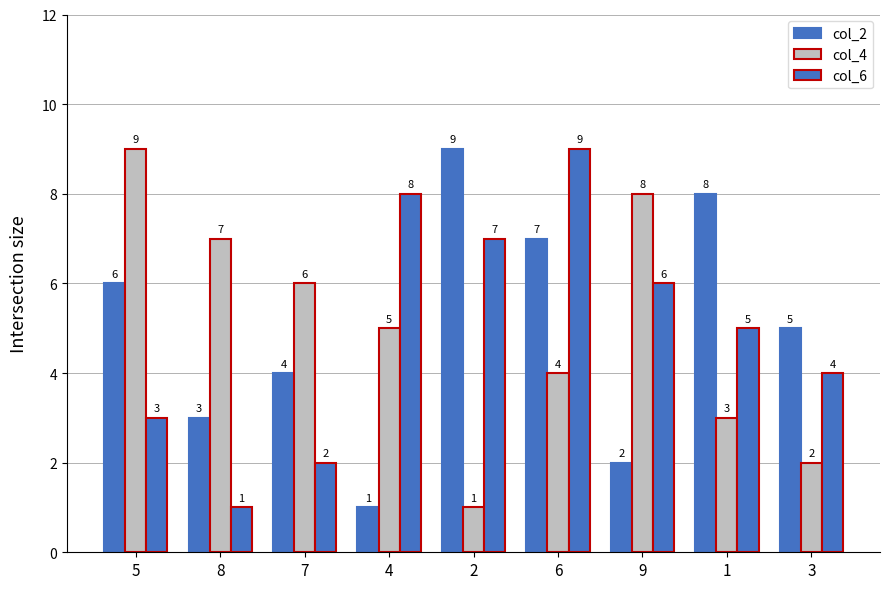

Reading left to right, list all the values displayed in this chart.

col_2: 5=6	8=3	7=4	4=1	2=9	6=7	9=2	1=8	3=5
col_4: 5=9	8=7	7=6	4=5	2=1	6=4	9=8	1=3	3=2
col_6: 5=3	8=1	7=2	4=8	2=7	6=9	9=6	1=5	3=4